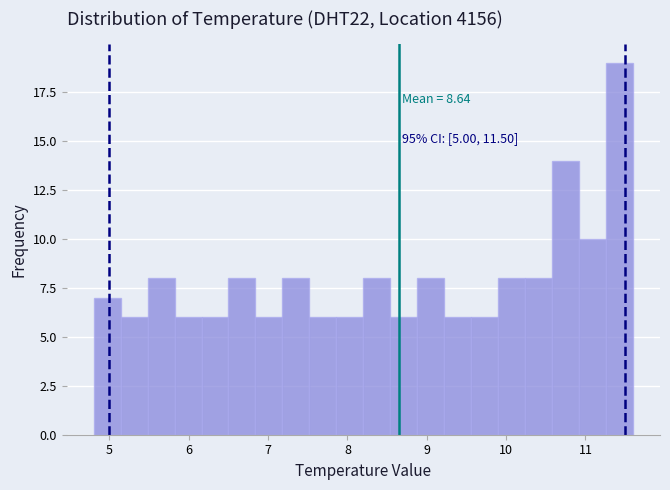

Read against the x-axis, roughly where is the centre of the tallest bar?

11.4